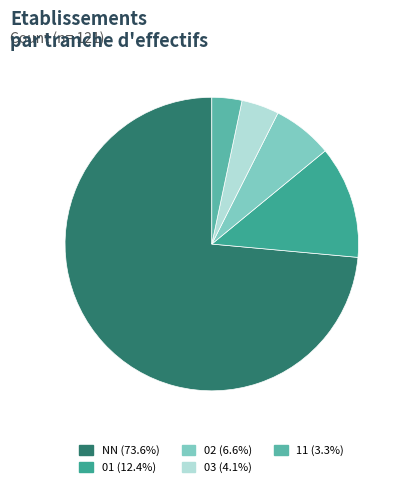

Is it true that NN is 74% of the pie?

True